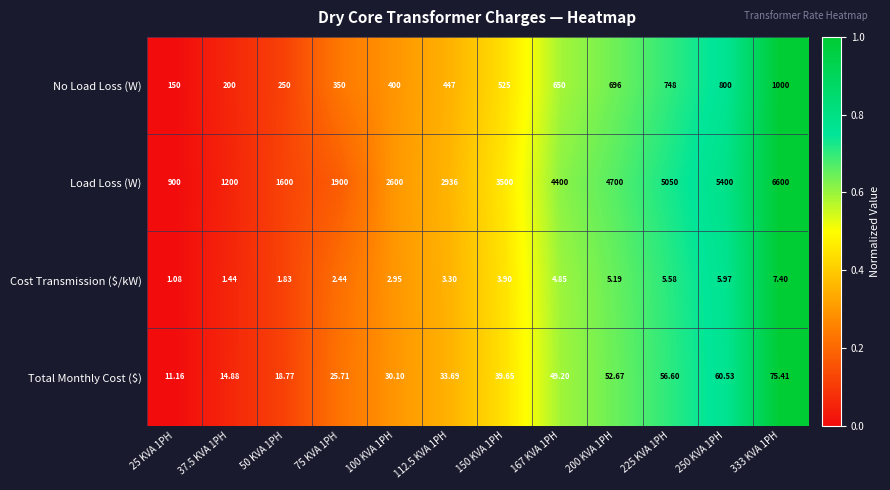

Which series has the largest total across all categories?

Load Loss (W)